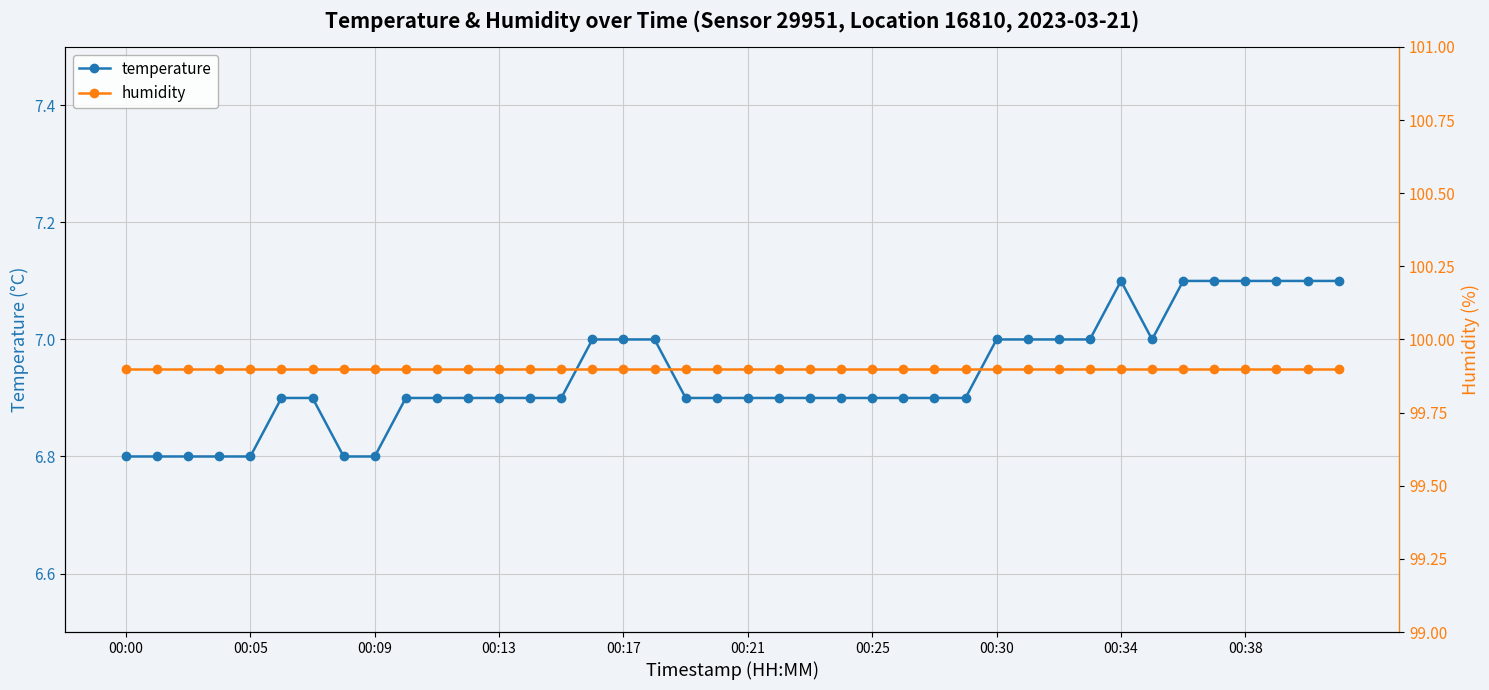

List the series in order of their peak value, lowest first.

temperature, humidity